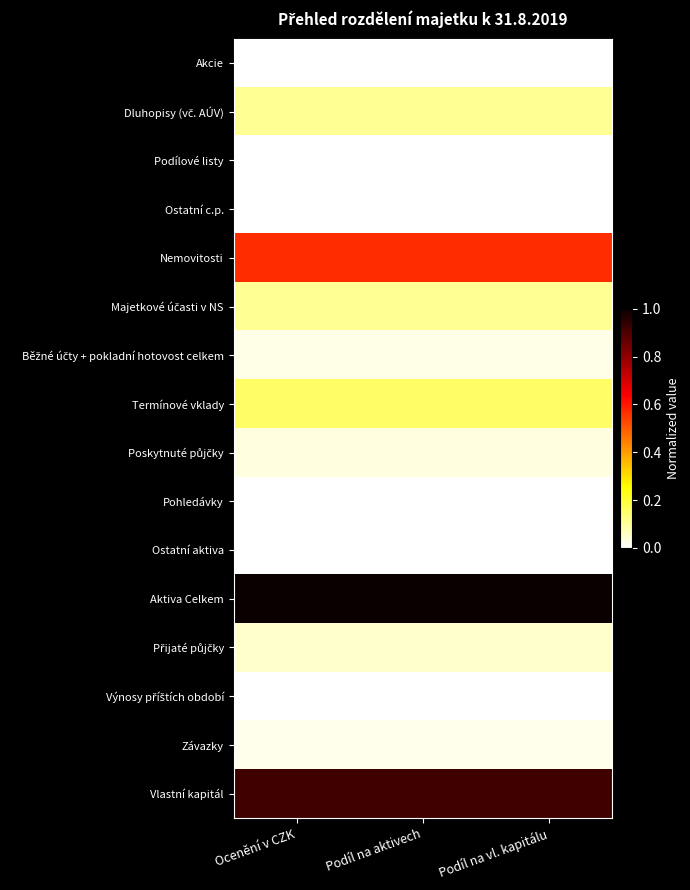

What is the difference between the highest and lowest values at Podíl na aktivech?

1.0